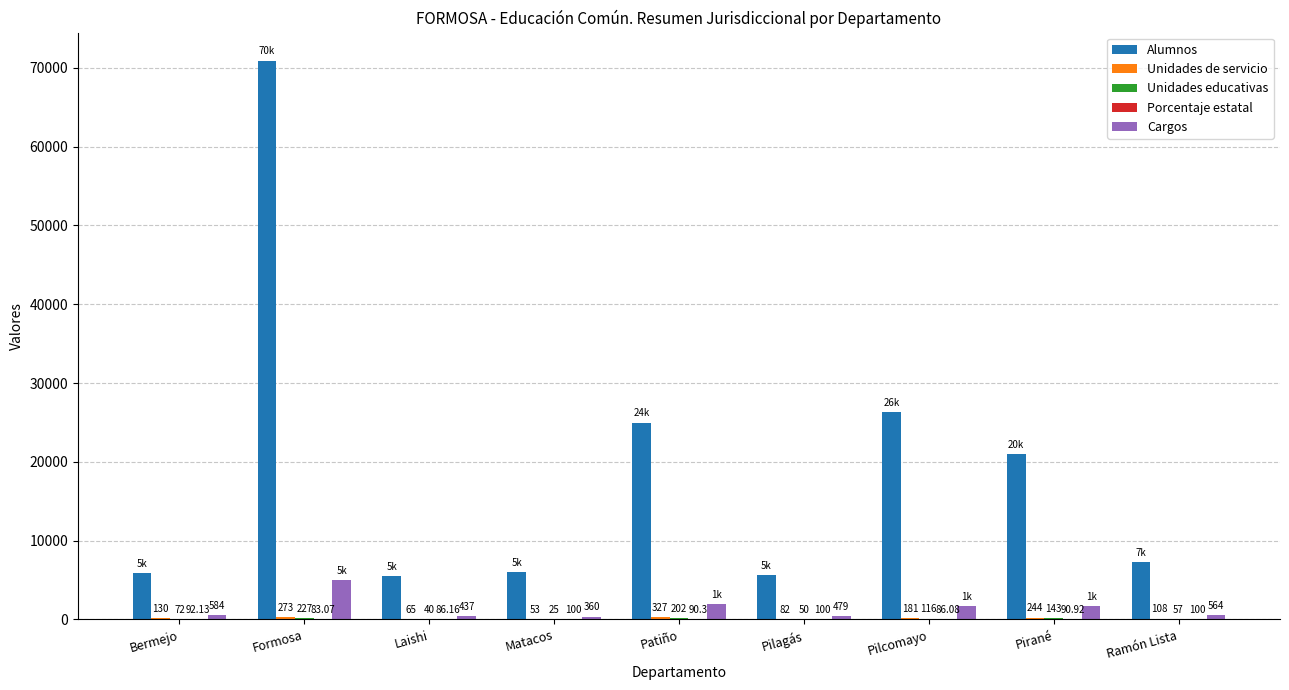

At which category is the sum across all series the highest?

Formosa